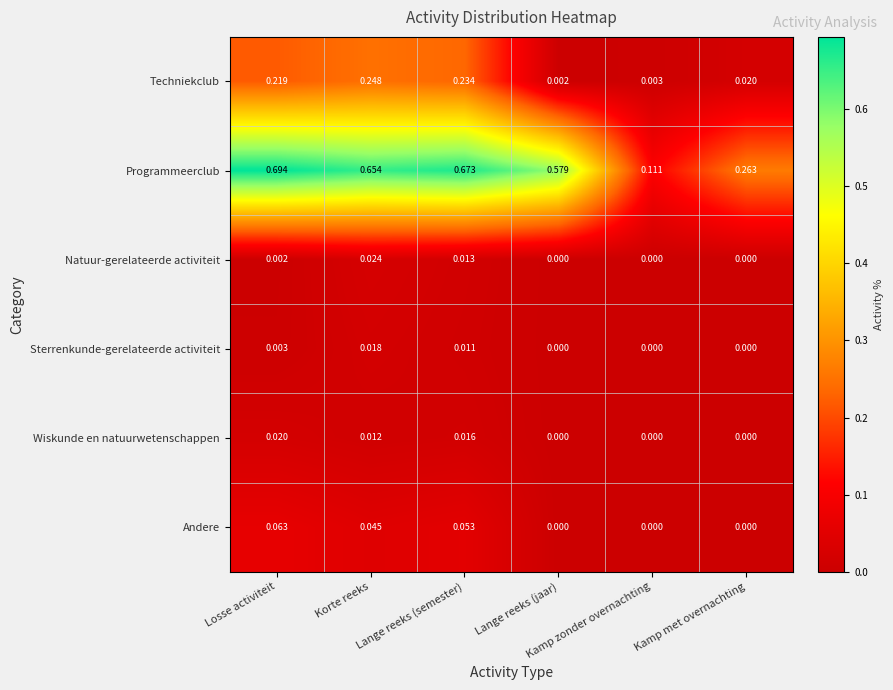

At how many categories does at least one series exceed 0?

6